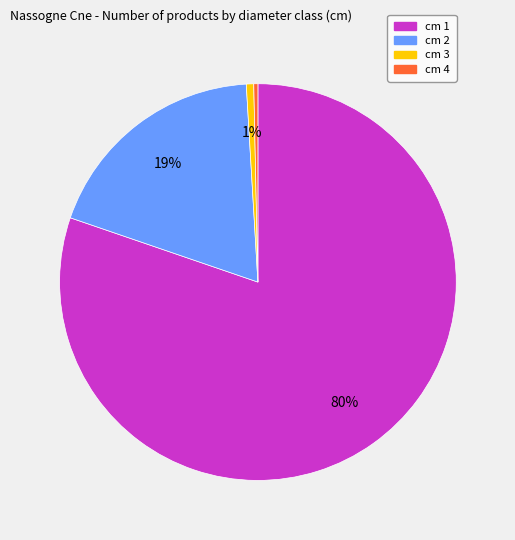

To the nearest percent, what is the average slice percentage?

25%